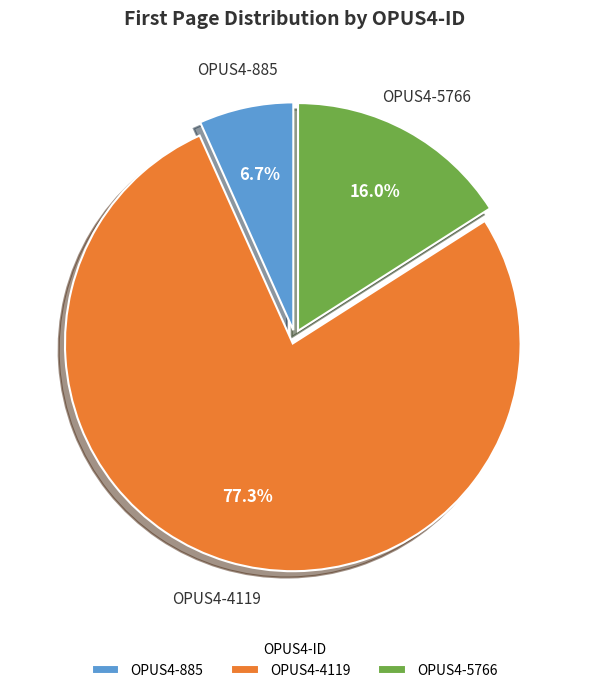

The OPUS4-5766 slice represents 16% of the pie. True or false?

True